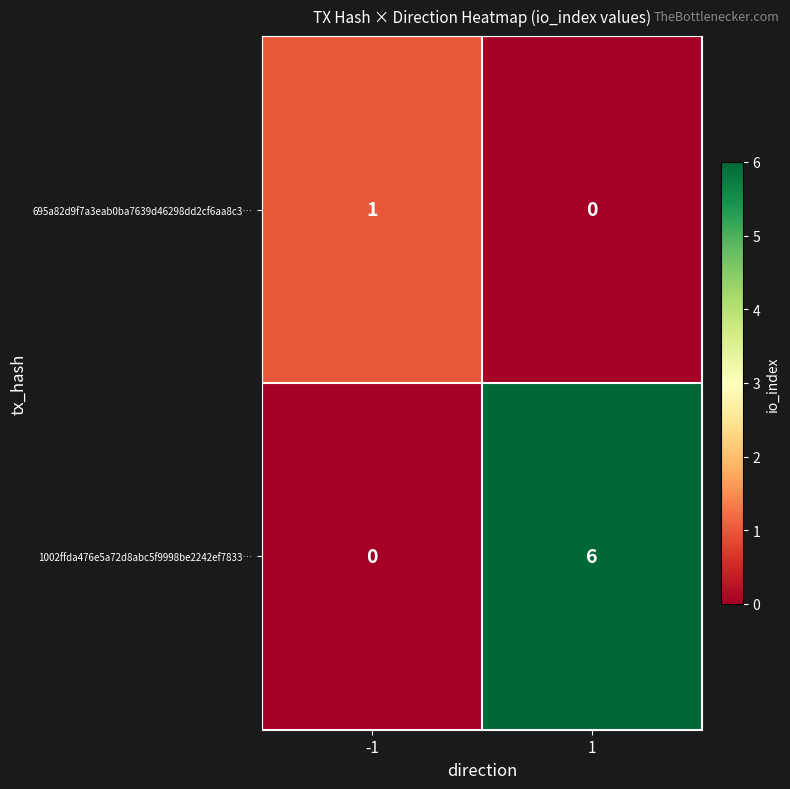

What is the maximum value shown in the chart?

6